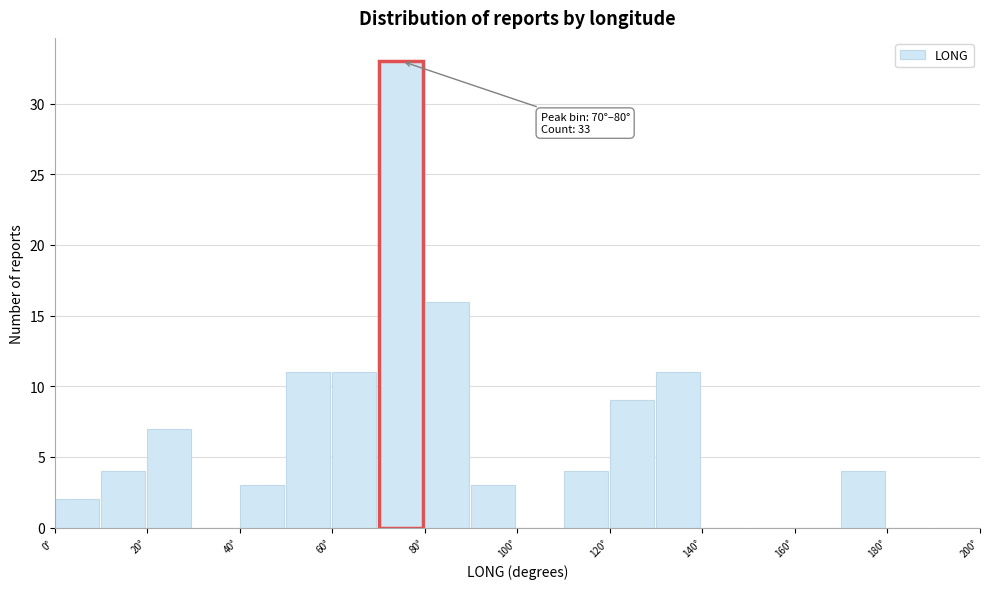

Which range on the x-axis has the tallest bar?

70 to 80